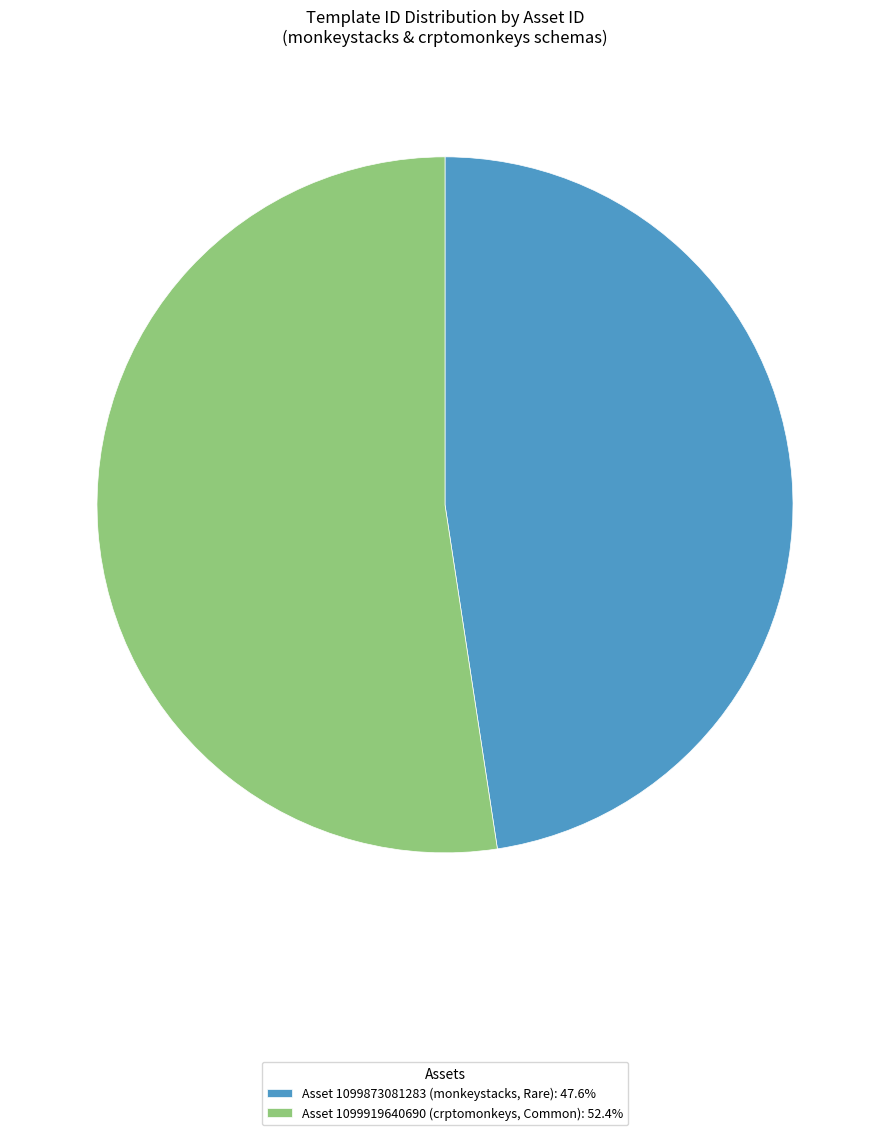

Does any single category account for the majority?

Yes